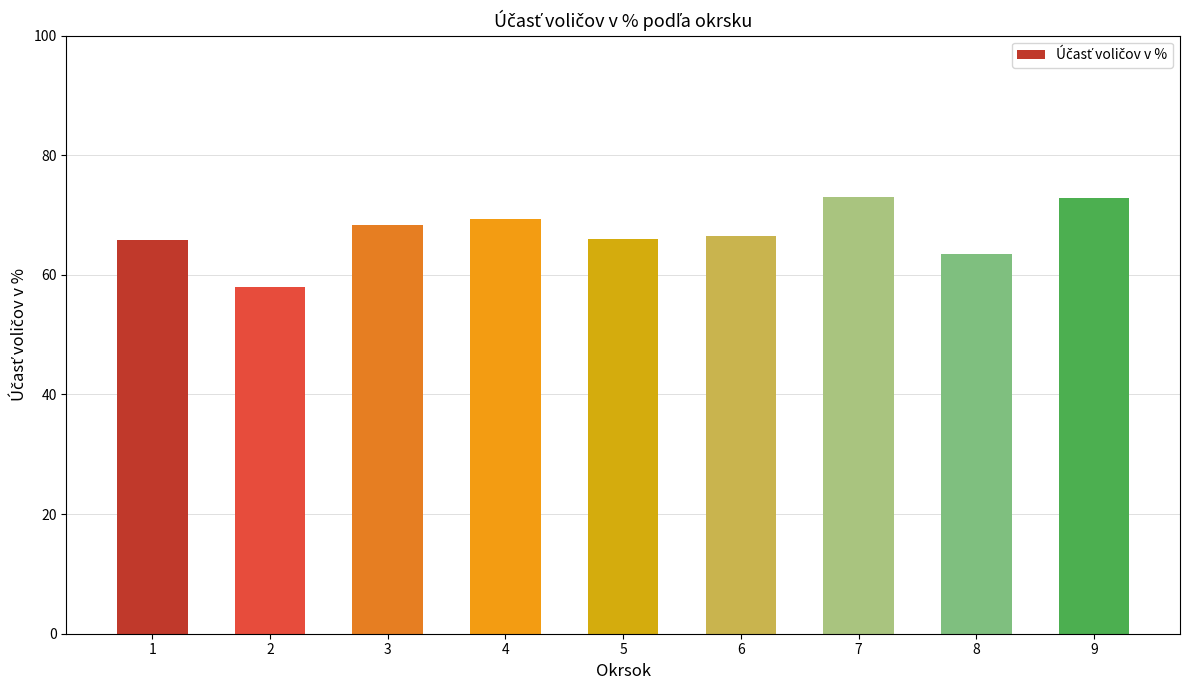

What is the sum of all values?

603.2